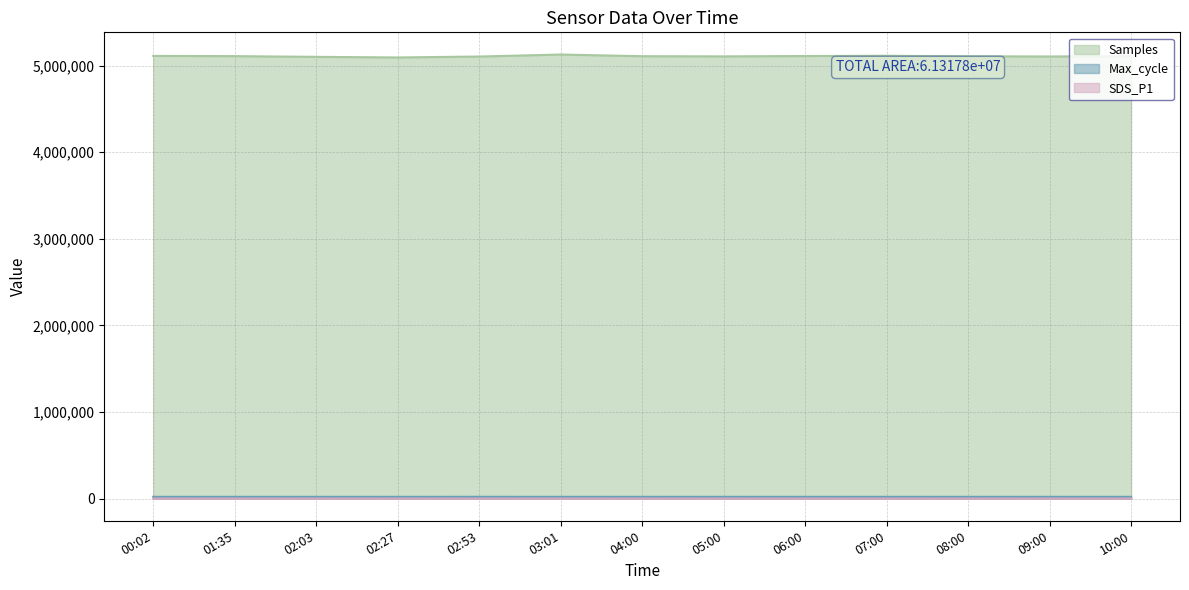

At which label does Max_cycle reach its minimum?

02:03